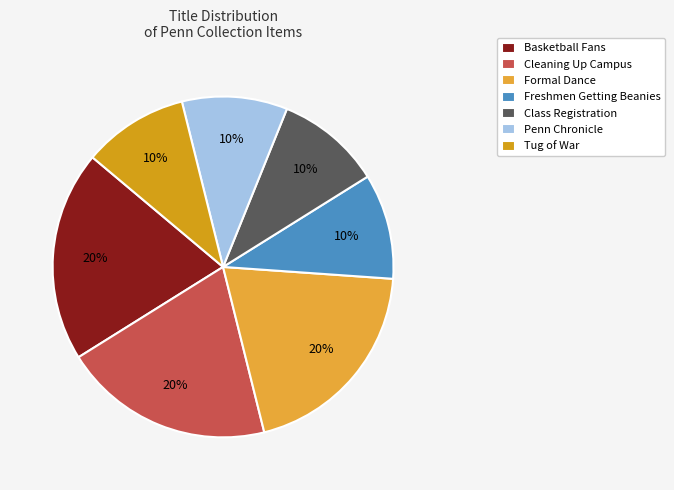

Is there a majority slice in this chart?

No